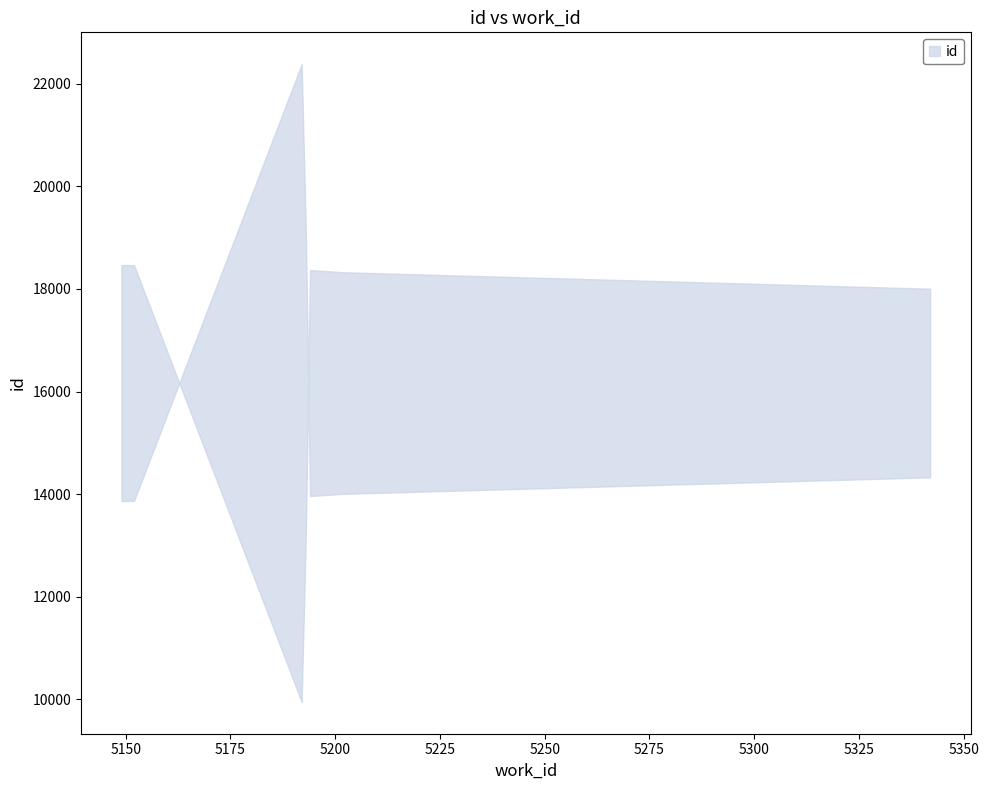

What is the ratio of the value at 5192 to the value at 5192?

1.0